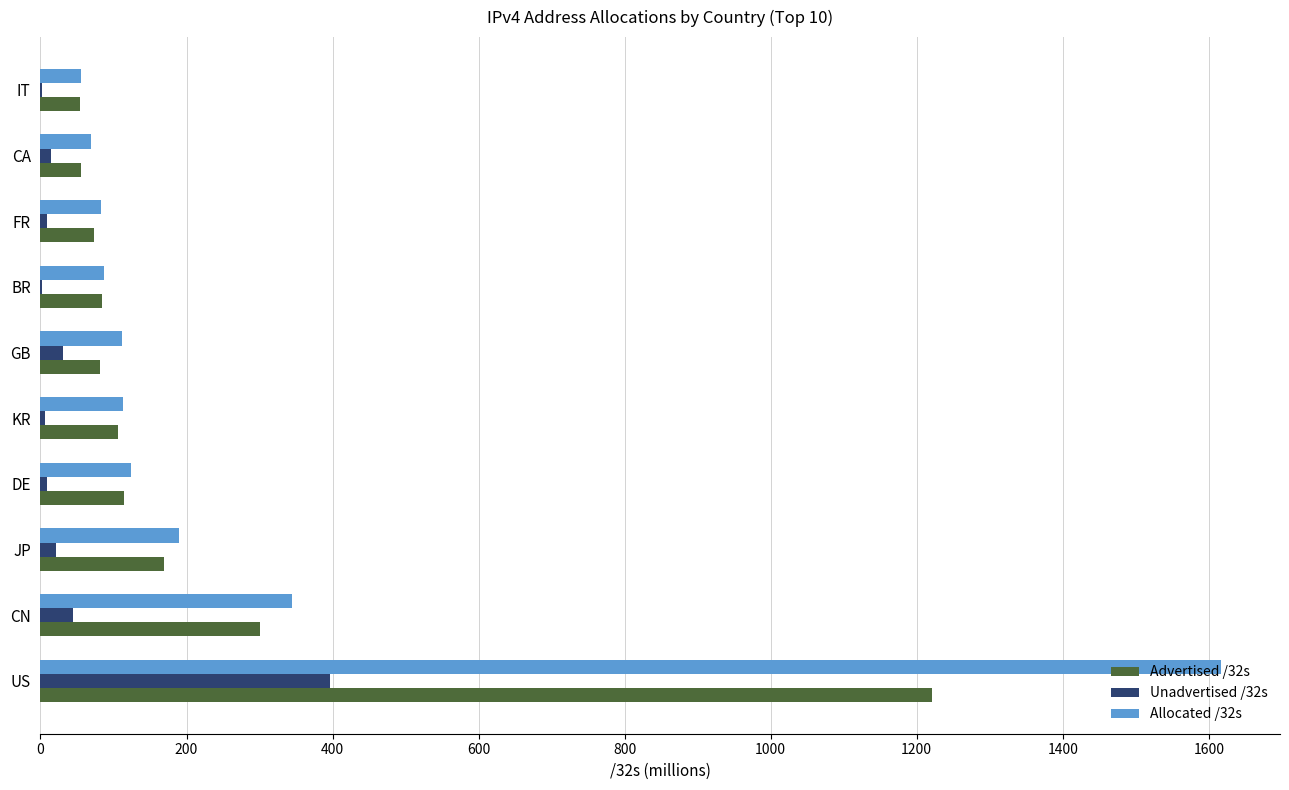

Count the number of data series in this chart.

3